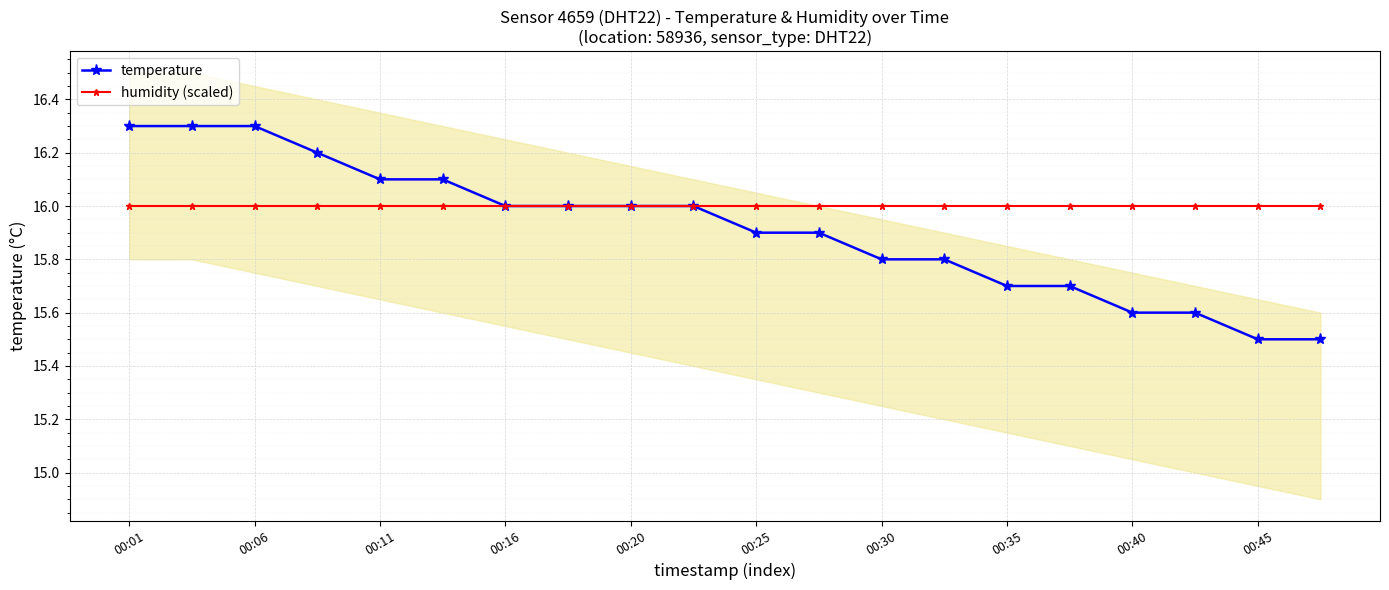

Which series has the largest total across all categories?

humidity (scaled)